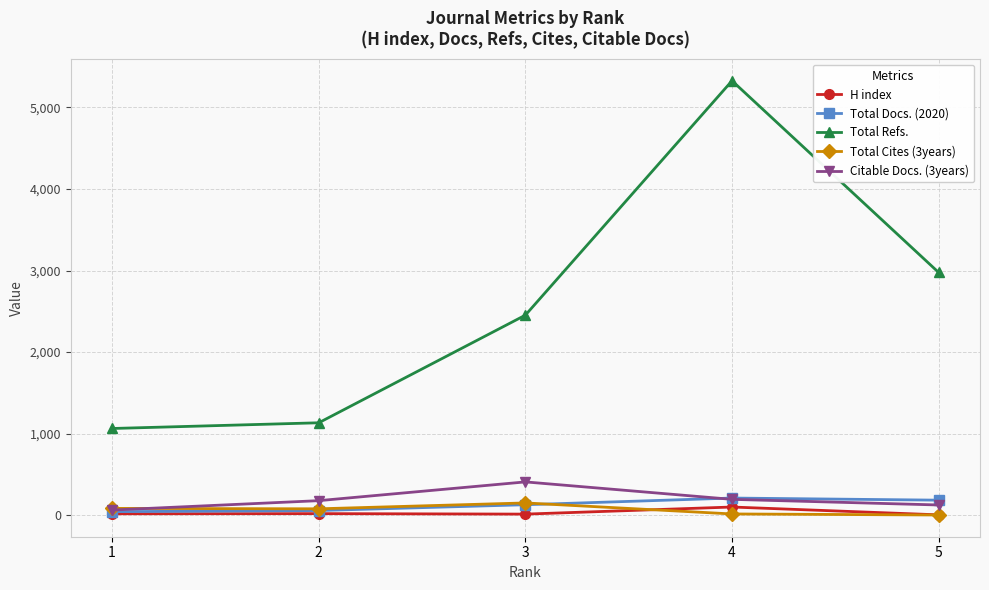

How many interior local peaks does the Citable Docs. (3years) series have?

1